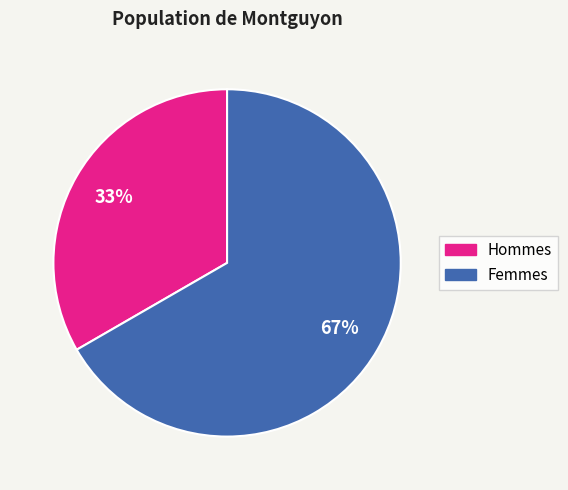

Does any single category account for the majority?

Yes